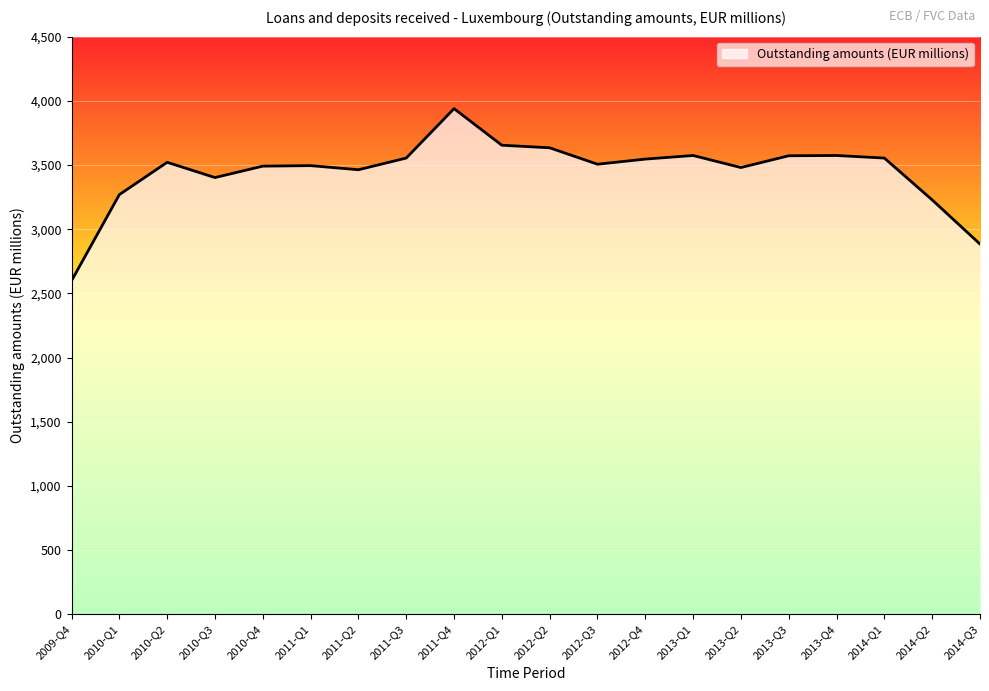

What is the ratio of the value at 2010-Q3 to the value at 2011-Q1?

1.0